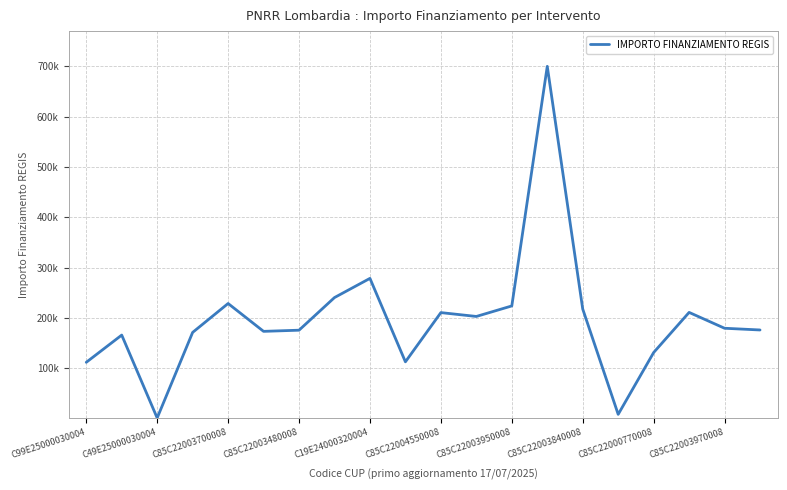

True or false: the data has more than 2 interior local peaks.

True